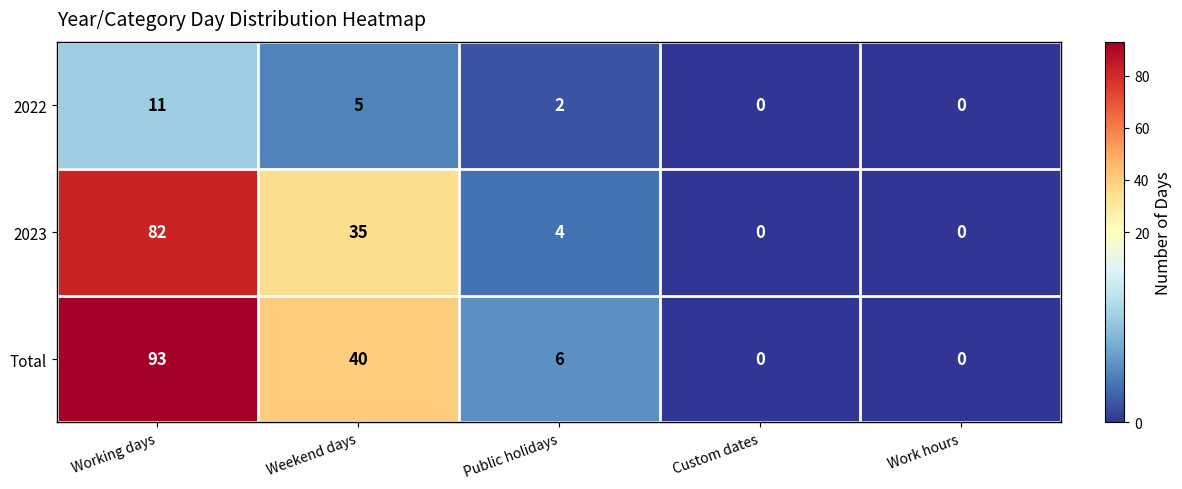

How many 2022 values are between 0 and 5?

4